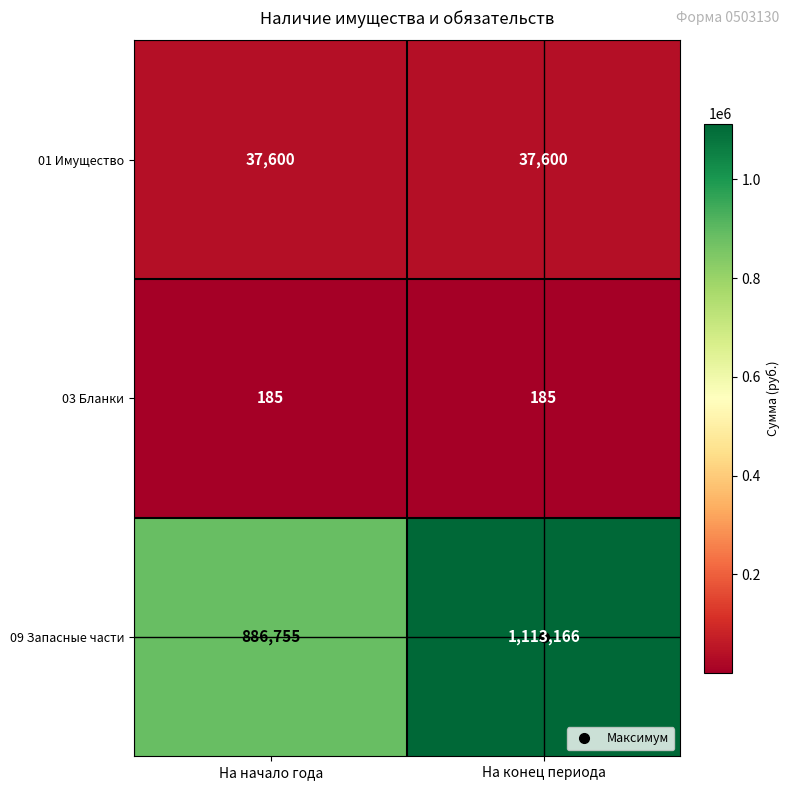

Which series changed the most between На начало года and На конец периода?

09 Запасные части